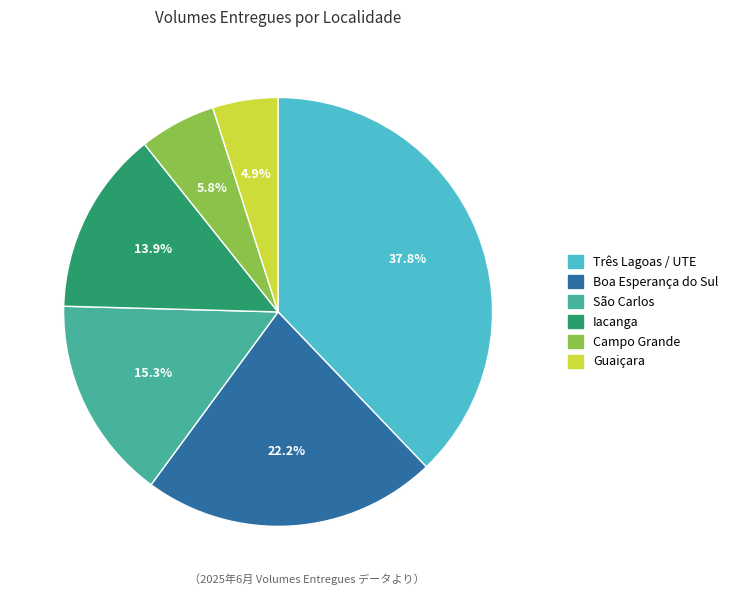

Does any single category account for the majority?

No